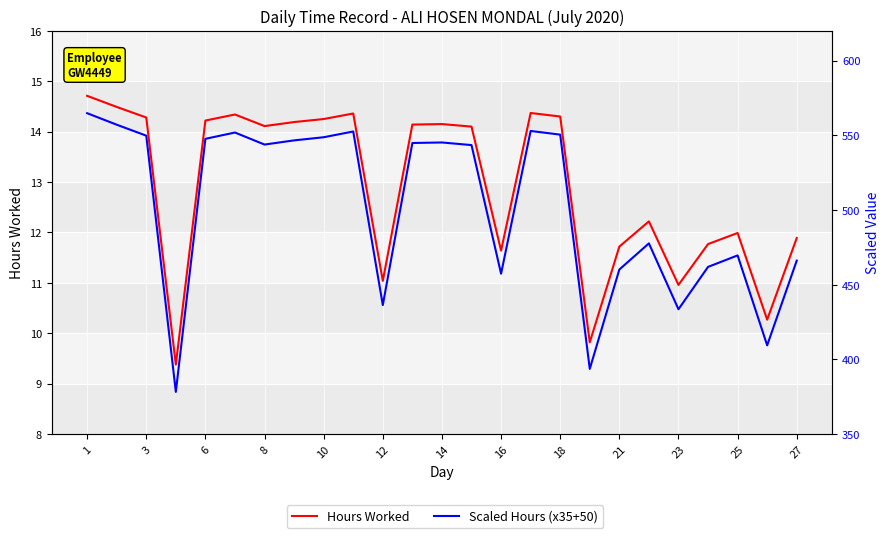

True or false: Scaled Hours (x35+50) and Hours Worked intersect in this chart.

False